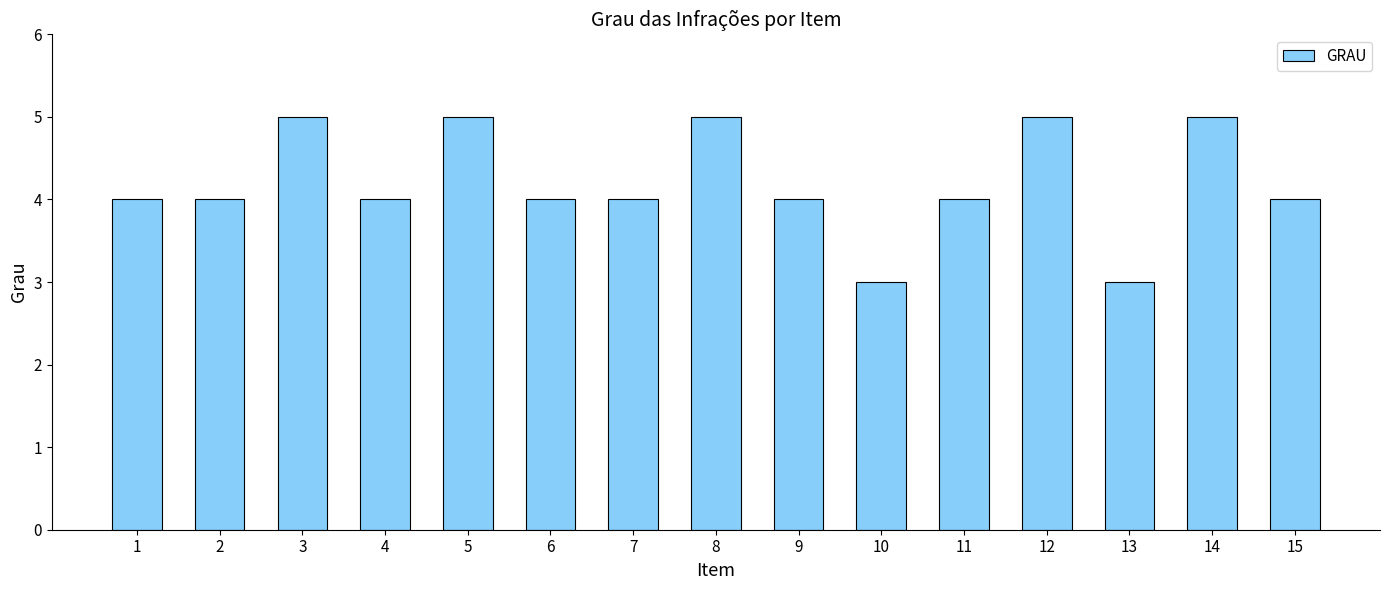

What value does the data have at 10?

3